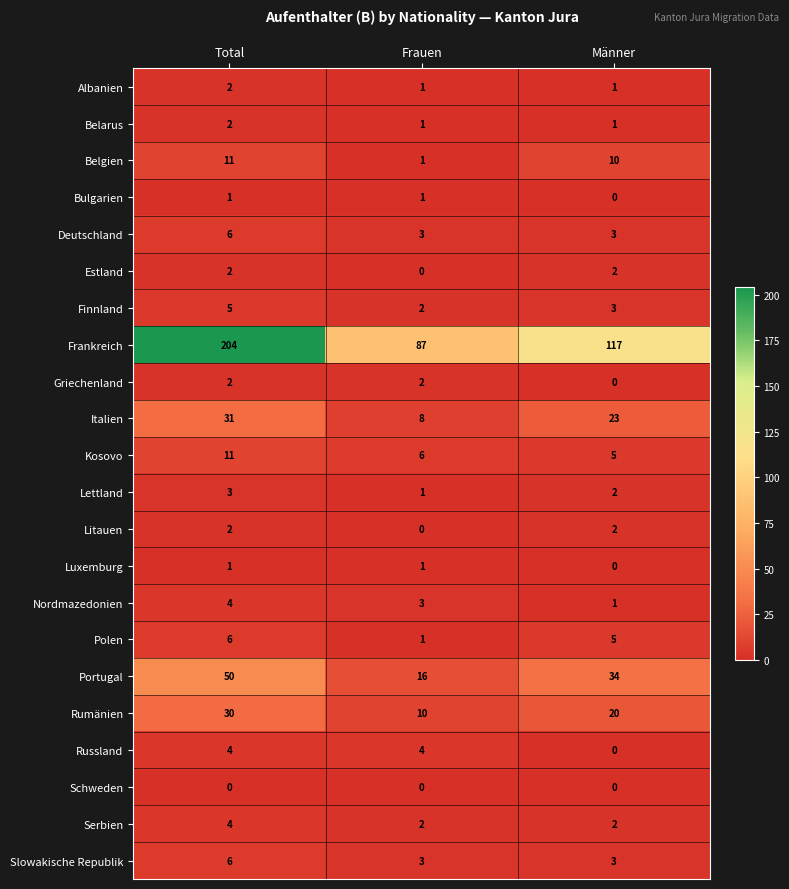

What is the difference between the Italien values at Total and Frauen?

23